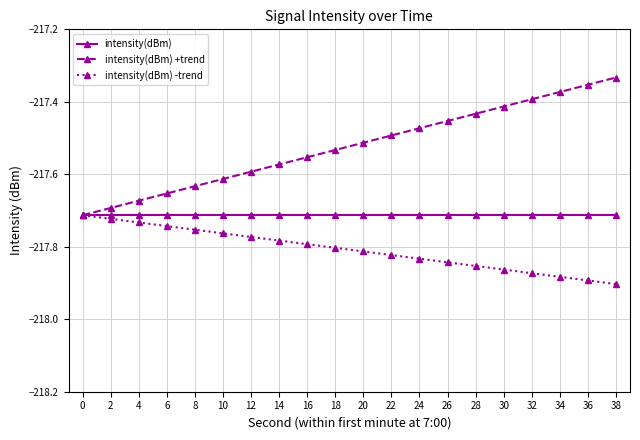

At 18, list the series in order from smallest to largest.

intensity(dBm) -trend, intensity(dBm), intensity(dBm) +trend